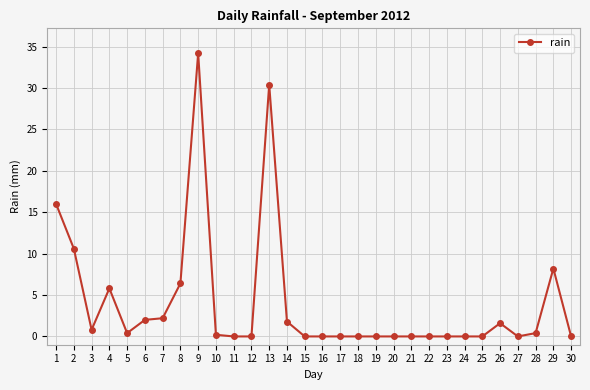

The value at 1 is 16.0. True or false?

True